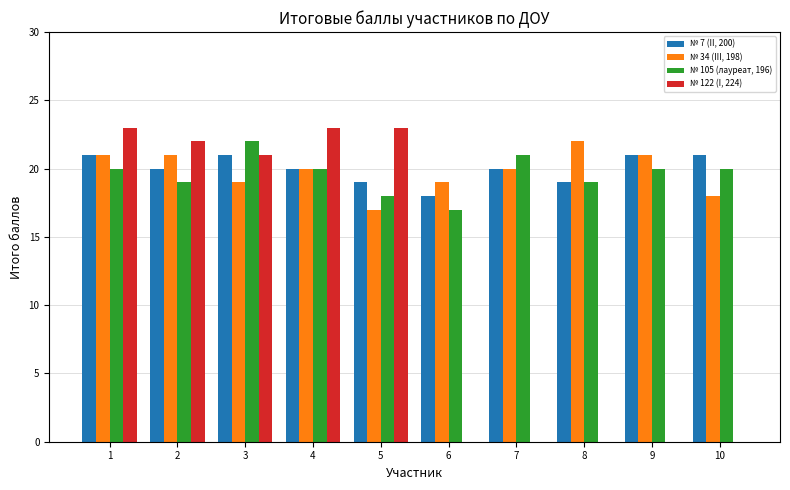

What is the spread (max minus min) of values at 3?

3